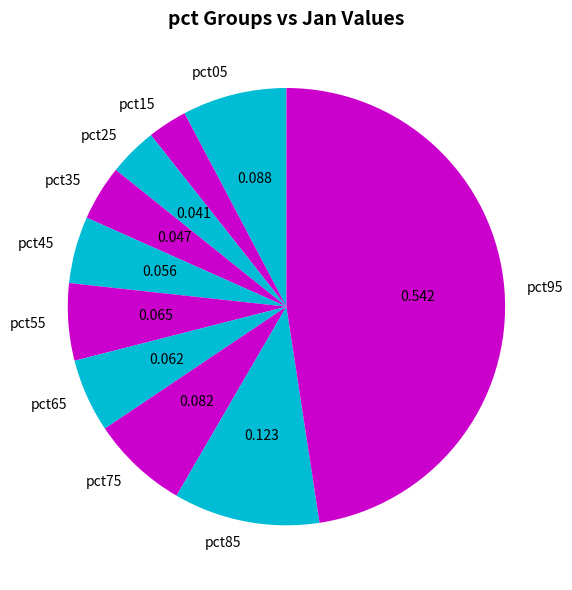

Does any single category account for the majority?

No